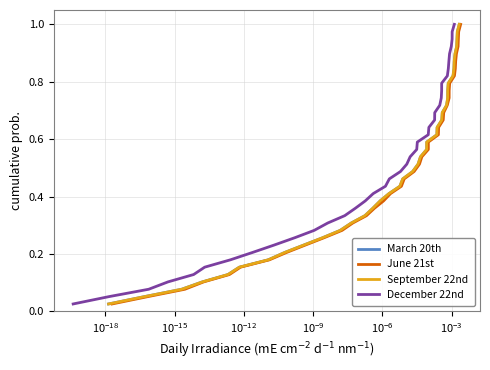

True or false: June 21st and September 22nd cross at least once.

False